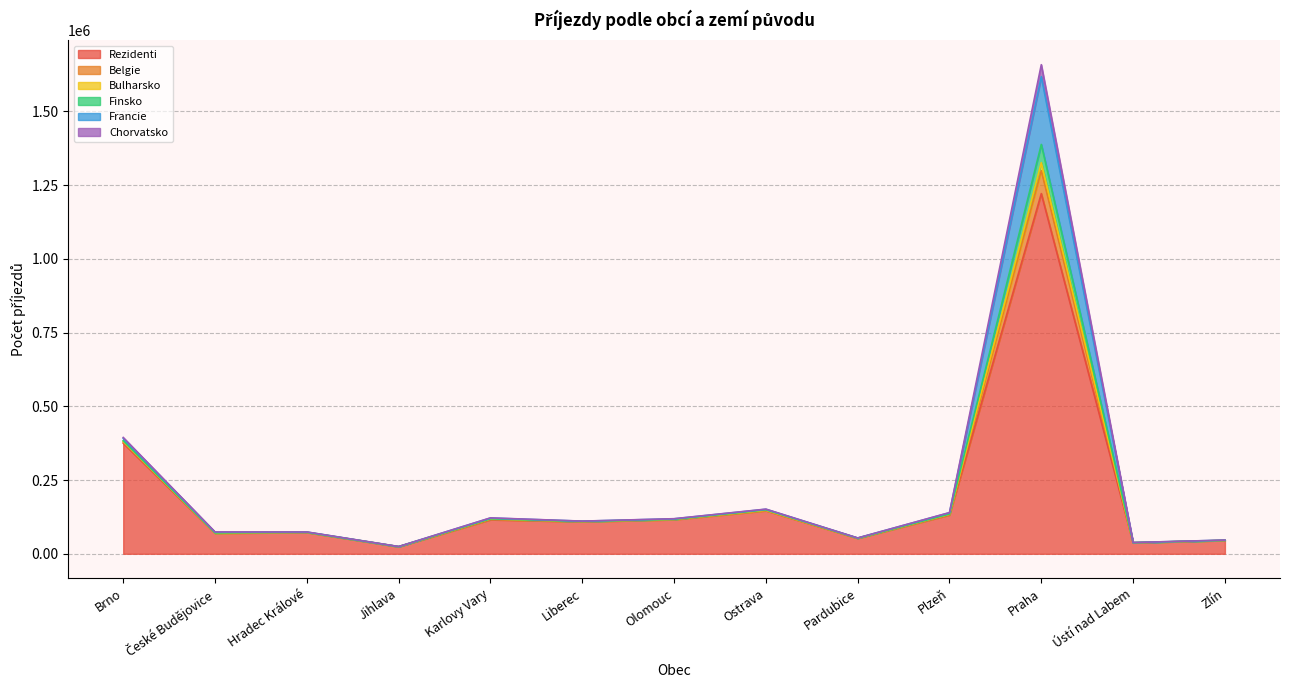

Does the chart have visible grid lines?

Yes